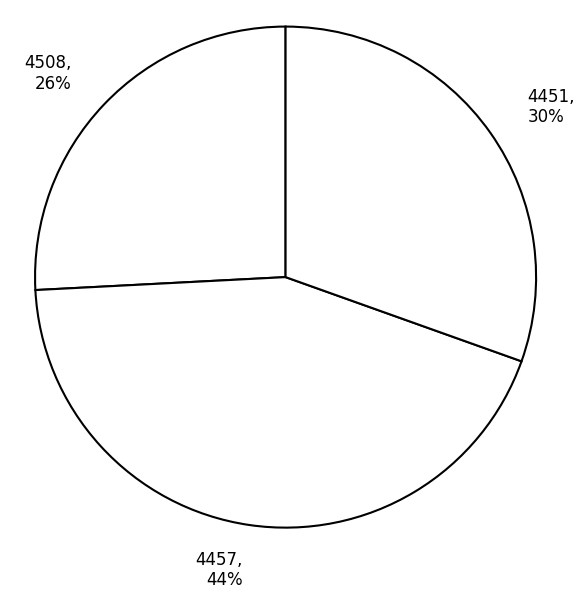

What percentage is the 4508 slice, to the nearest percent?

26%